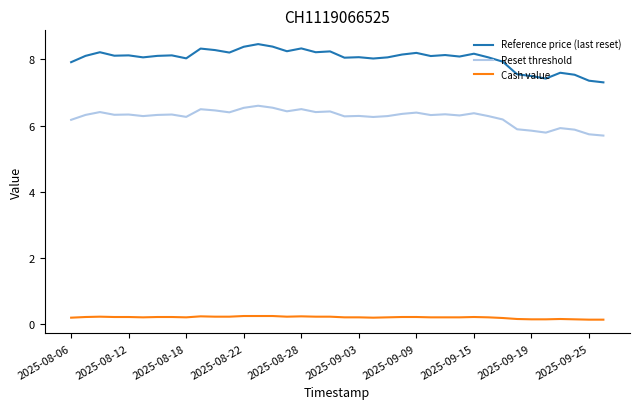

What is the difference between the maximum and minimum values in the Reference price (last reset) series?

1.2